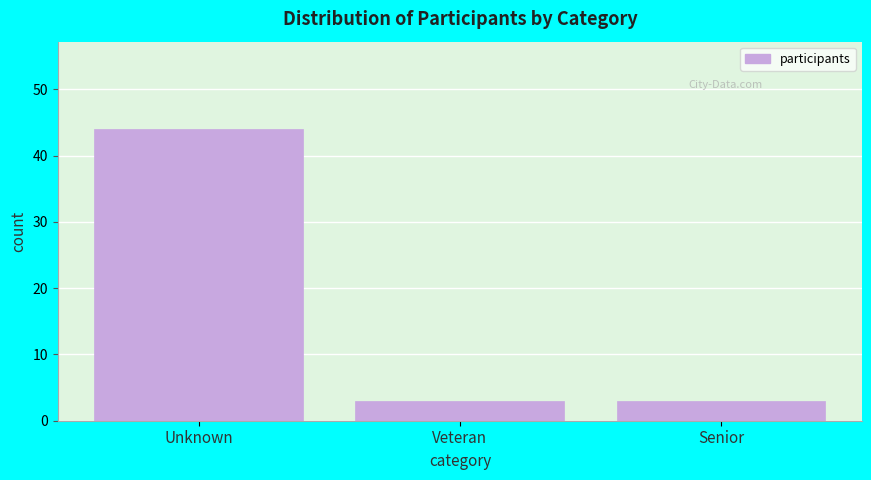

Reading right to left, list all the values displayed in this chart.

Senior=3	Veteran=3	Unknown=44